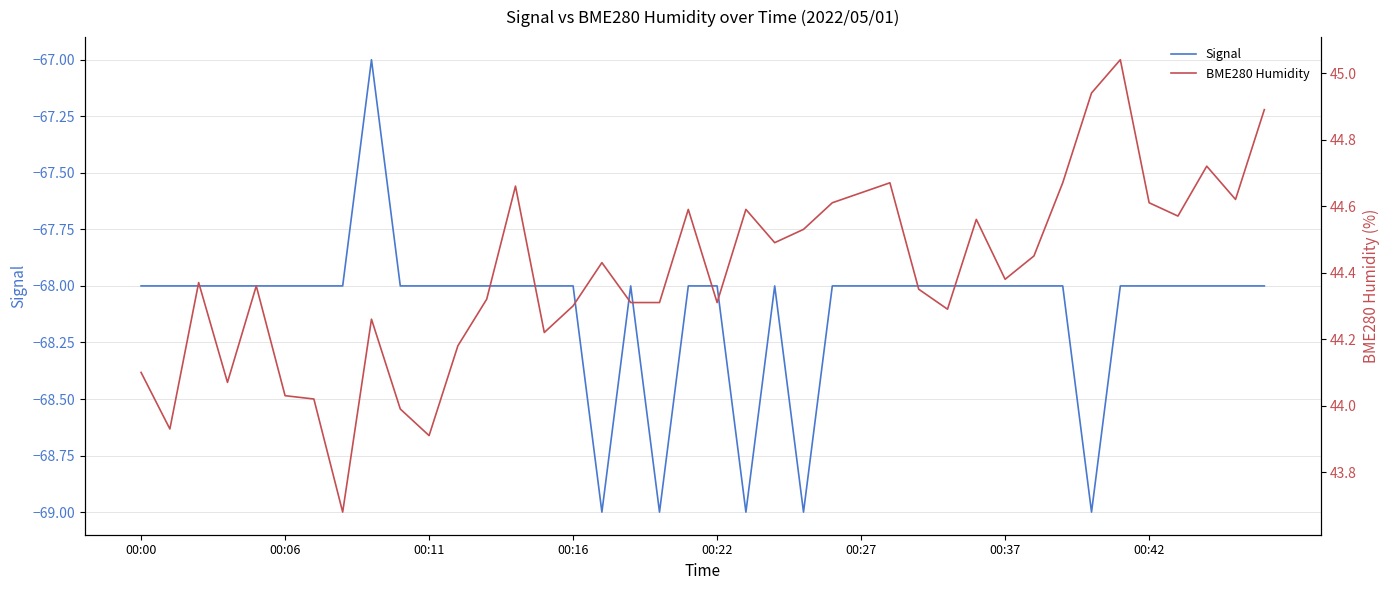

Where is the first local maximum for Signal?

8